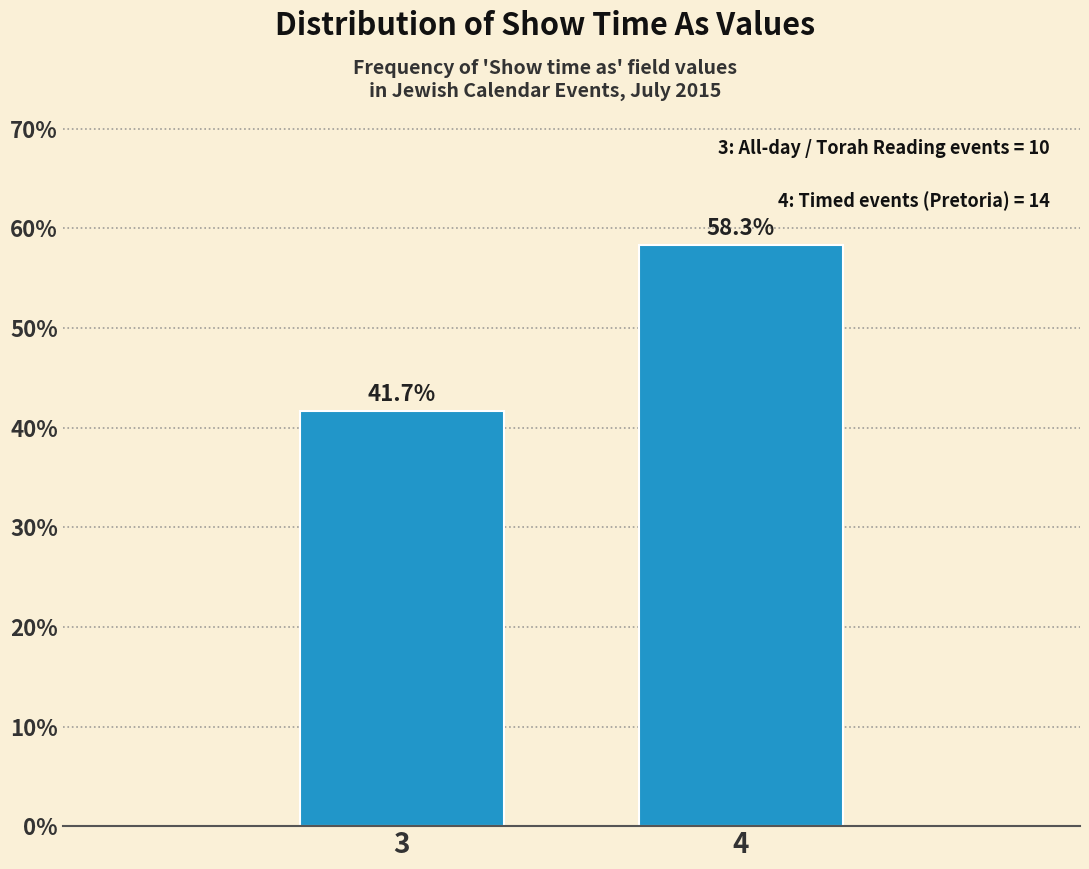

Reading left to right, transcribe all the data shown in this chart.

3=41.7	4=58.3